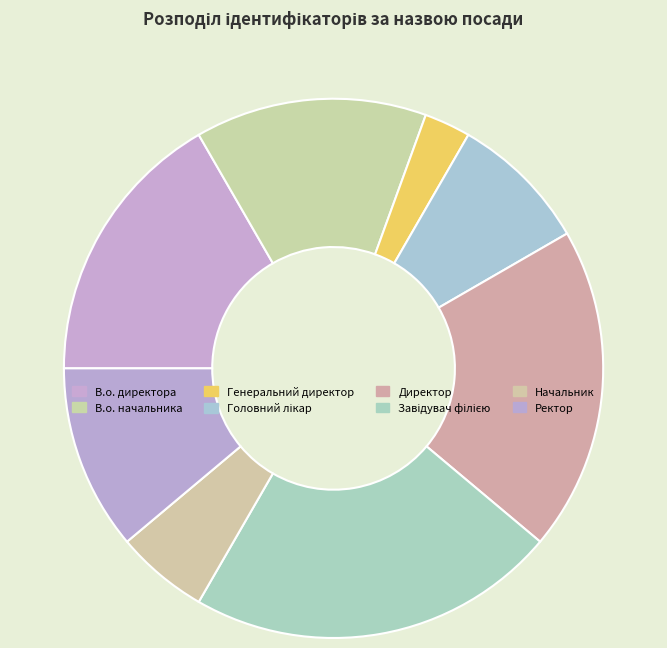

Does Ректор account for over 50% of the chart?

No